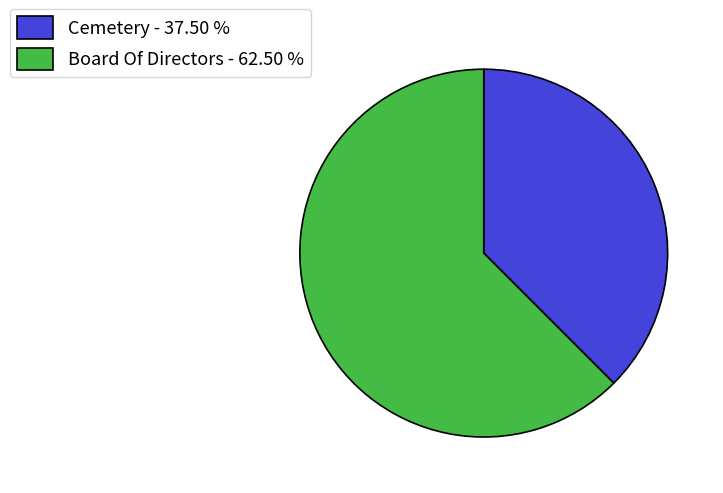

Do Cemetery and Board Of Directors together represent more than half of the pie?

Yes